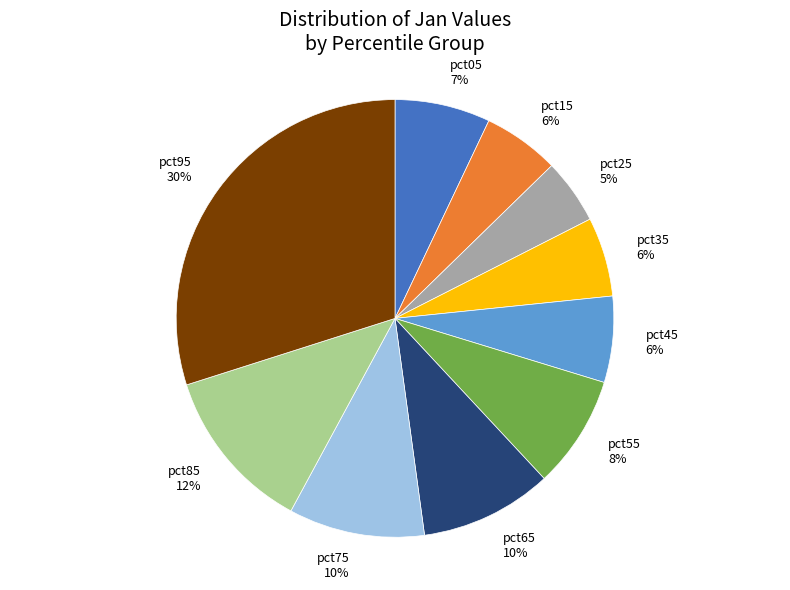

True or false: pct75 accounts for 10% of the total.

True